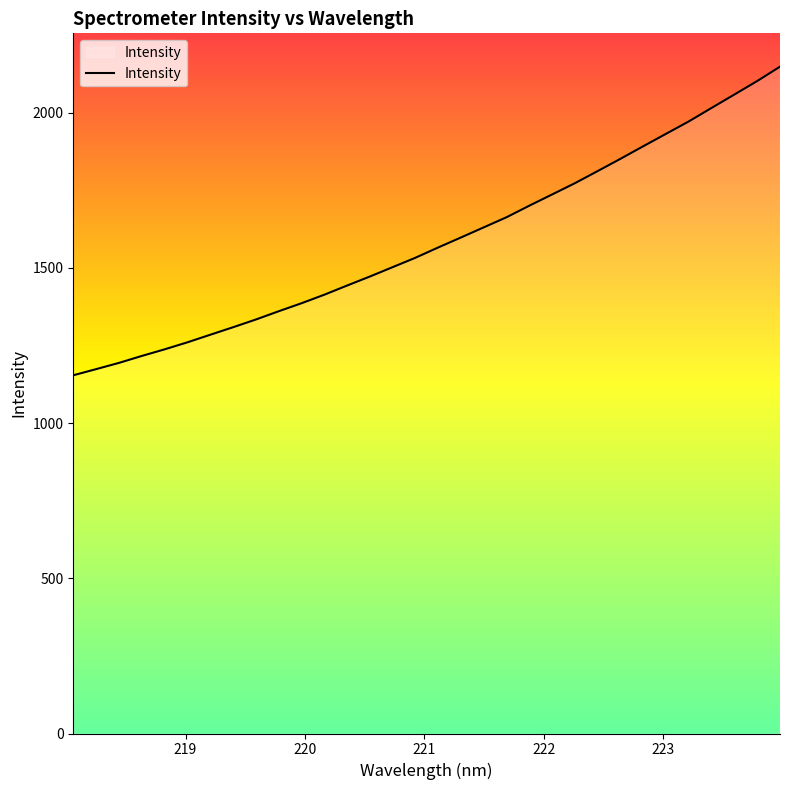

What is the smallest value displayed?

1154.2